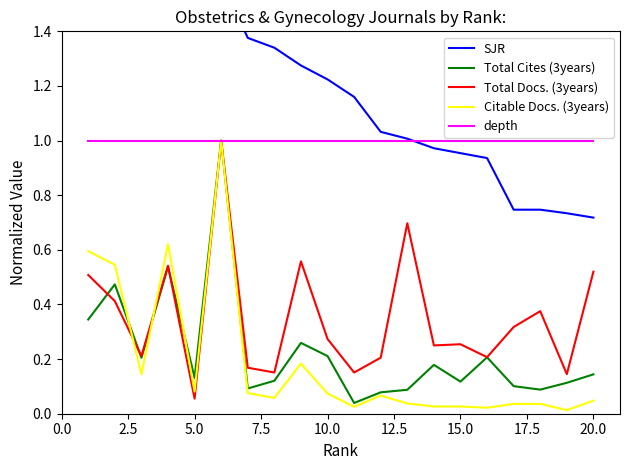

What is the value of the Total Cites (3years) point at the 6th from the left?

1.0